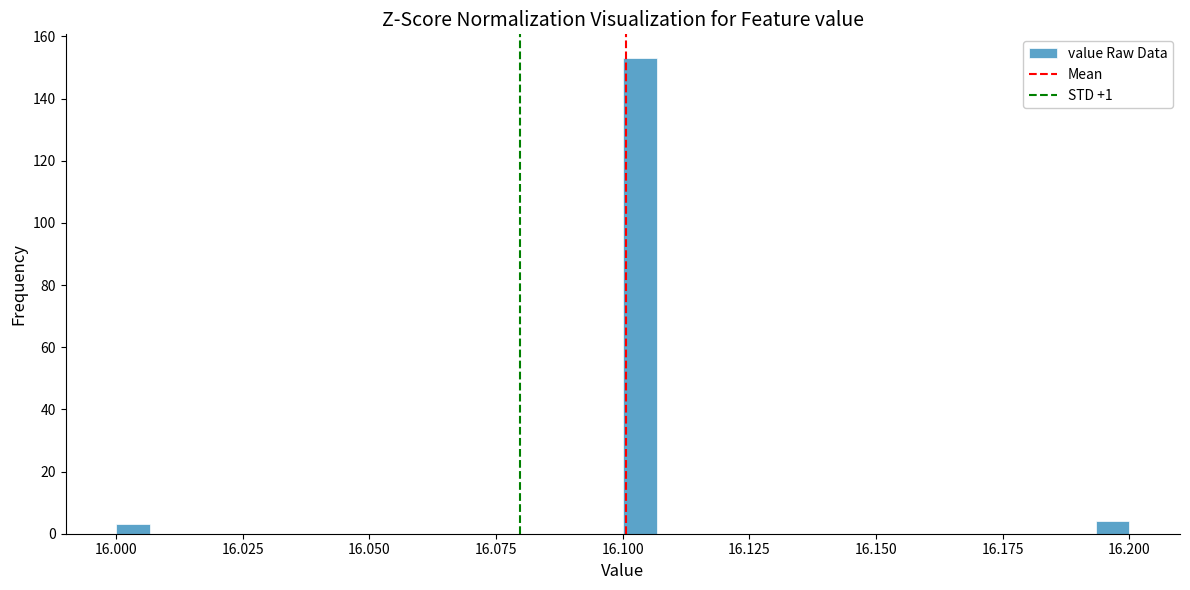

Around what value on the x-axis is the tallest bar? Give the approximate position of its centre, as read against the axis.

16.105